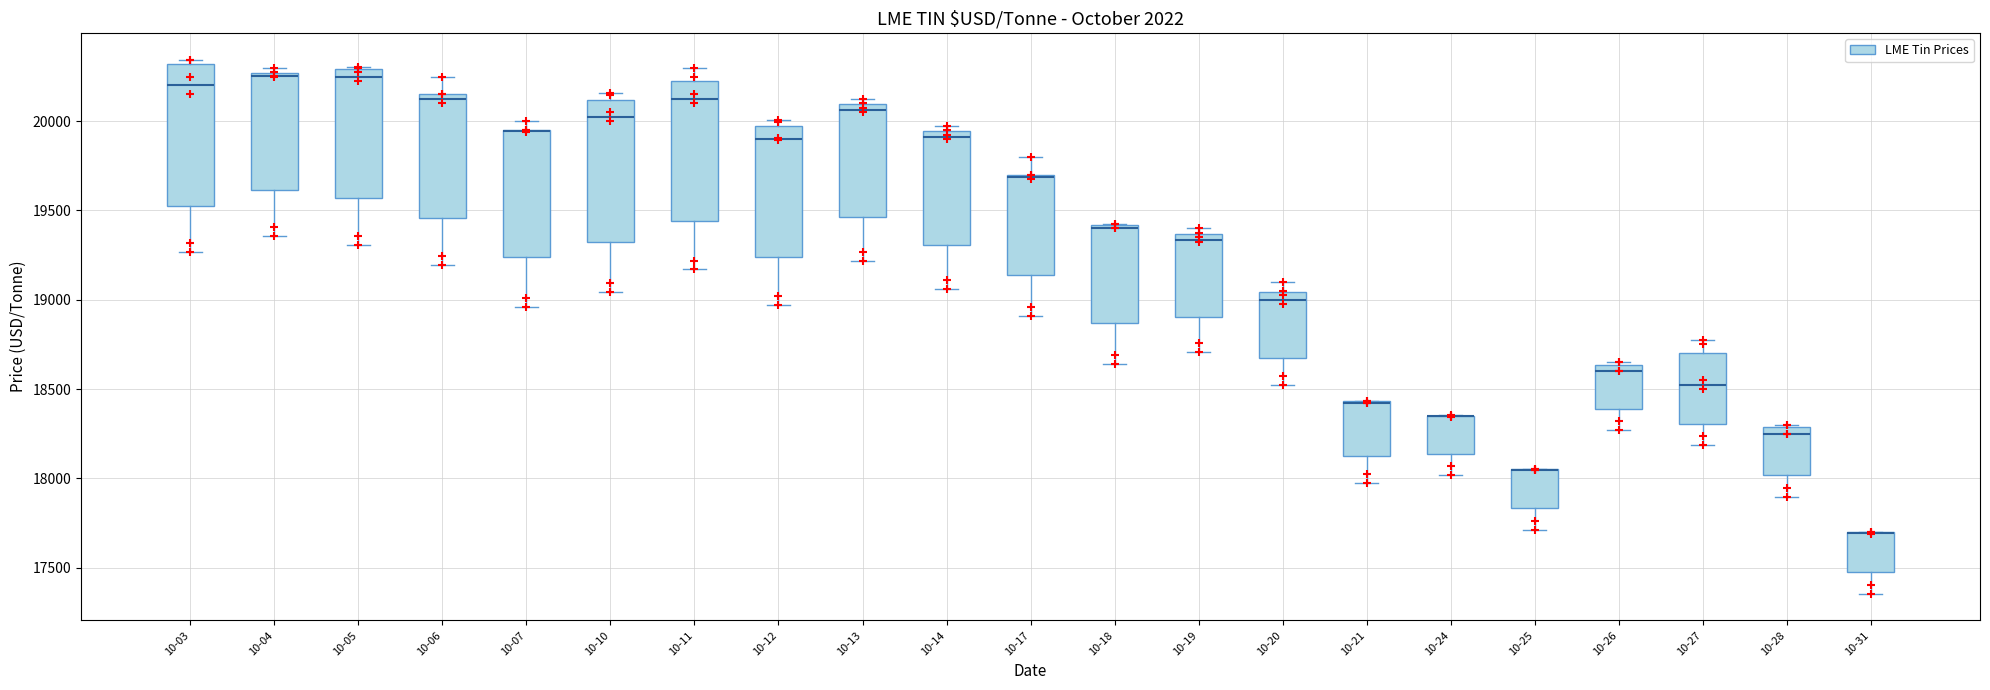

Reading left to right, transcribe this box plot: for each box, give where its median line is, the range the box spans, and where its two whiskers end, as read against the y-axis. The values are not printed on the chart, so give them approximately, as read against the axis.

10-03: median 20200, box 19550 to 20300, whiskers 19250 to 20350
10-04: median 20250 (just below the box's upper edge), box 19600 to 20250, whiskers 19350 to 20300
10-05: median 20250, box 19550 to 20300, whiskers 19300 to 20300
10-06: median 20150 (just below the box's upper edge), box 19450 to 20150, whiskers 19200 to 20250
10-07: median 19950 (drawn on the box's upper edge), box 19250 to 19950, whiskers 18950 to 20000
10-10: median 20050, box 19300 to 20100, whiskers 19050 to 20150
10-11: median 20150, box 19450 to 20250, whiskers 19150 to 20300
10-12: median 19900, box 19250 to 19950, whiskers 18950 to 20000
10-13: median 20050, box 19450 to 20100, whiskers 19200 to 20150
10-14: median 19900, box 19300 to 19950, whiskers 19050 to 20000
10-17: median 19700 (drawn on the box's upper edge), box 19150 to 19700, whiskers 18900 to 19800
10-18: median 19400 (just below the box's upper edge), box 18850 to 19400, whiskers 18650 to 19450
10-19: median 19350 (just below the box's upper edge), box 18900 to 19350, whiskers 18700 to 19400
10-20: median 19000, box 18700 to 19050, whiskers 18550 to 19100
10-21: median 18450 (drawn on the box's upper edge), box 18150 to 18450, whiskers 18000 to 18450
10-24: median 18350 (drawn on the box's upper edge), box 18150 to 18350, whiskers 18000 to 18350
10-25: median 18050 (drawn on the box's upper edge), box 17850 to 18050, whiskers 17700 to 18050
10-26: median 18600, box 18400 to 18650, whiskers 18250 to 18650
10-27: median 18550, box 18300 to 18700, whiskers 18200 to 18800
10-28: median 18250, box 18000 to 18300, whiskers 17900 to 18300
10-31: median 17700 (drawn on the box's upper edge), box 17500 to 17700, whiskers 17350 to 17700